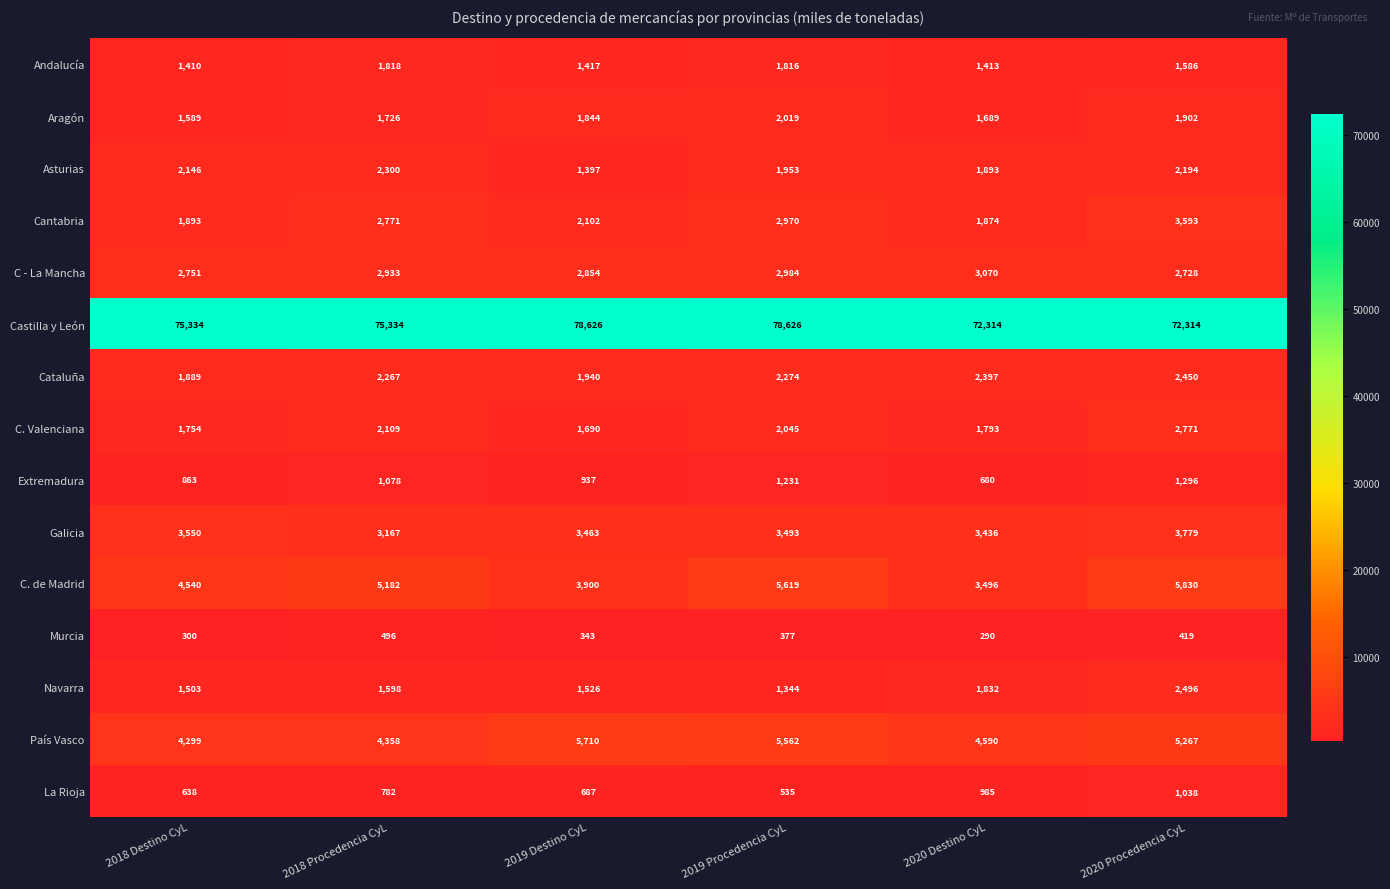

At which label is C - La Mancha closest to 2899?

2018 Procedencia CyL